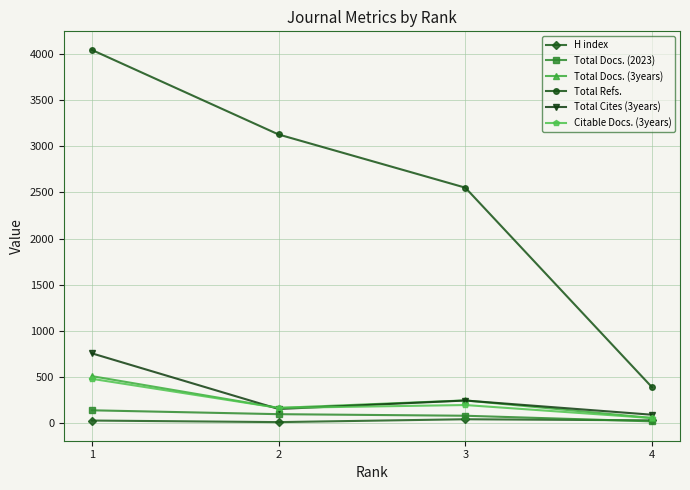

What is the spread (max minus min) of values at 1?

4015